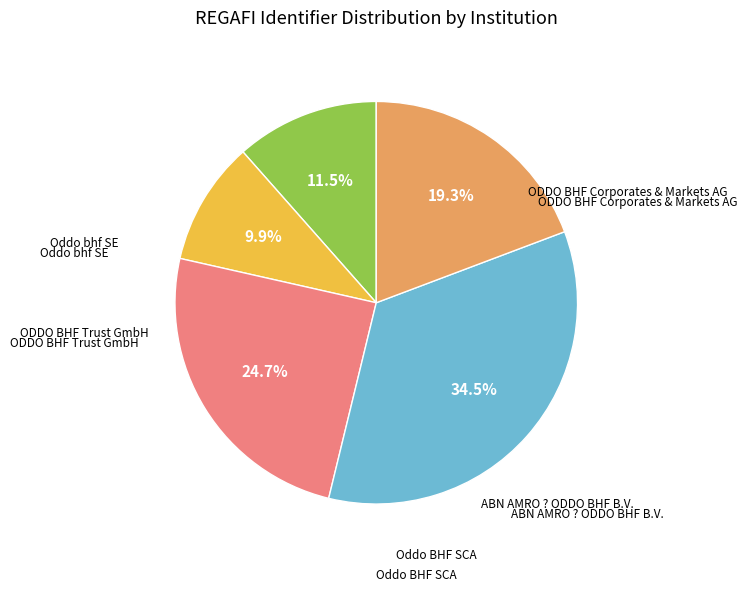

Is there any slice that represents more than half of the pie?

No